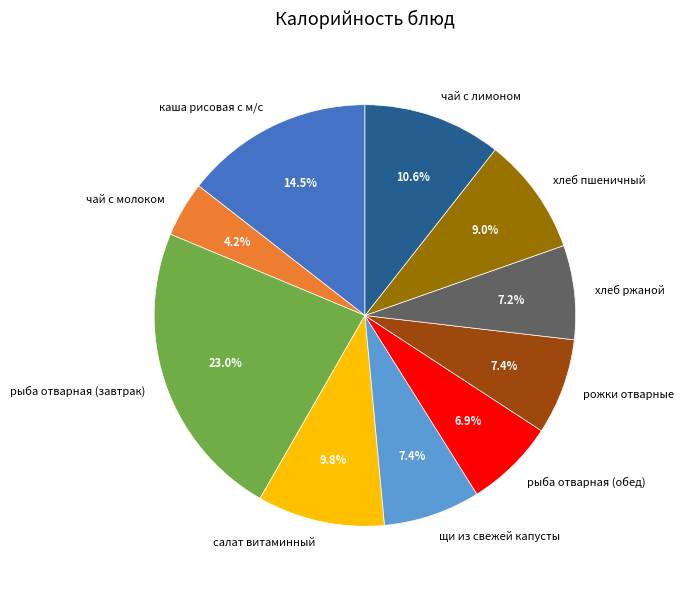

To the nearest percent, what portion does рыба отварная (обед) represent?

7%